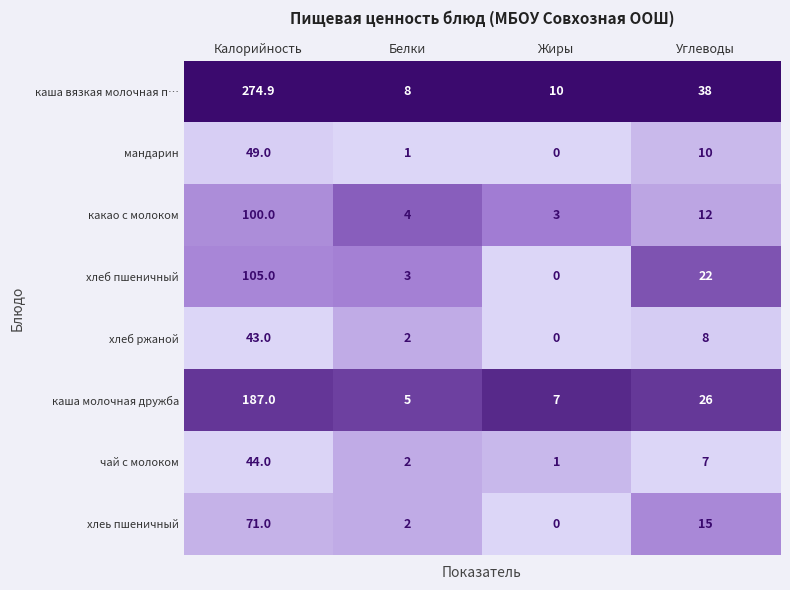

Which series changed the most between Белки and Жиры?

хлеб пшеничный